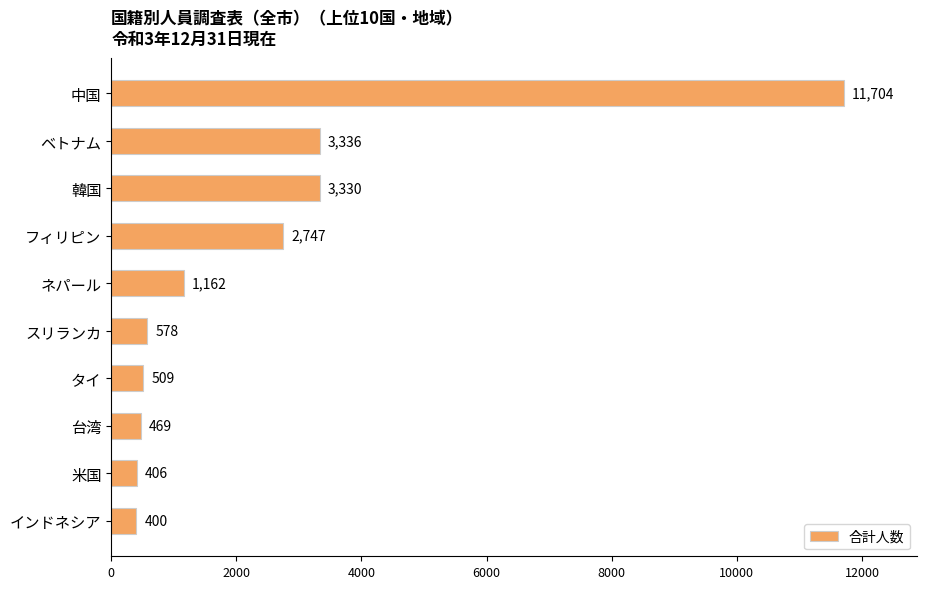

How many data points does each series have?

10